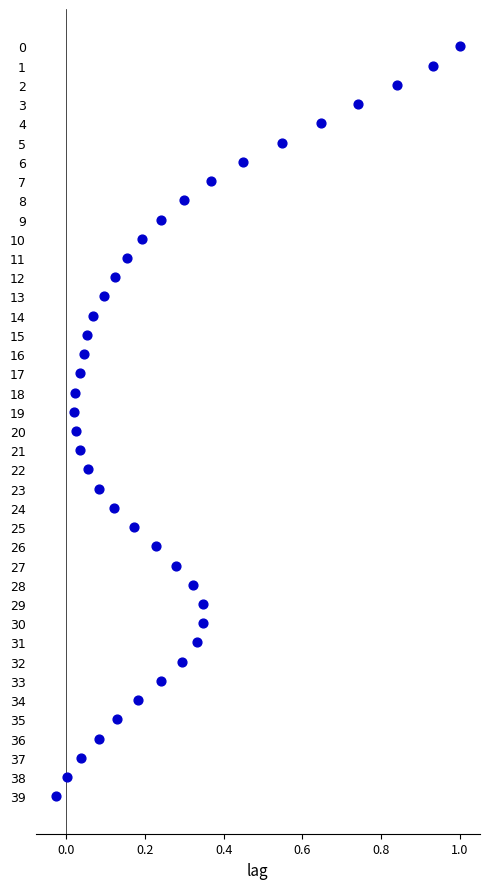

What is the range of Y values (max minus min)?

39